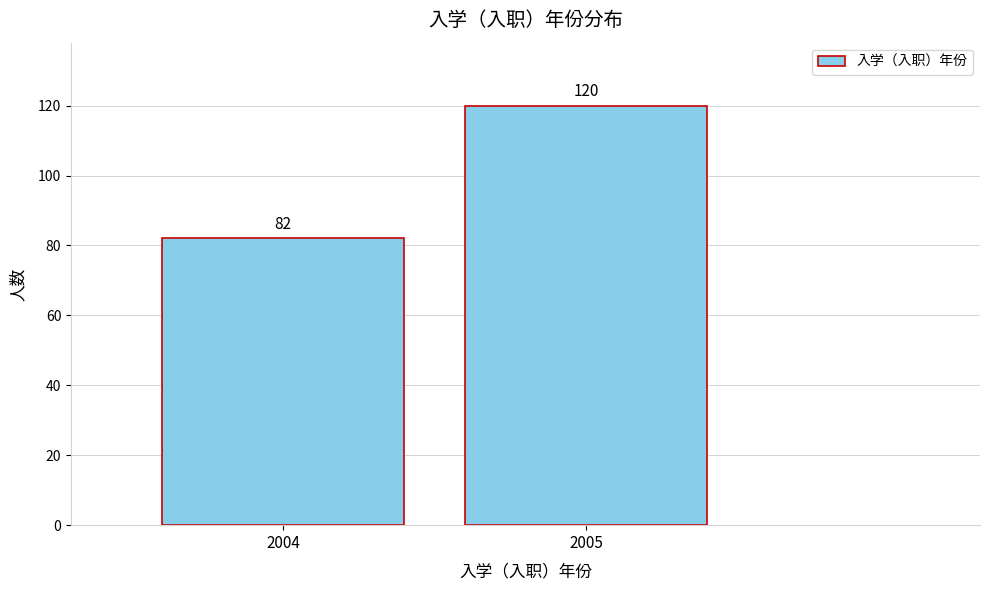

Reading right to left, extract all data points from this chart.

2005=120	2004=82